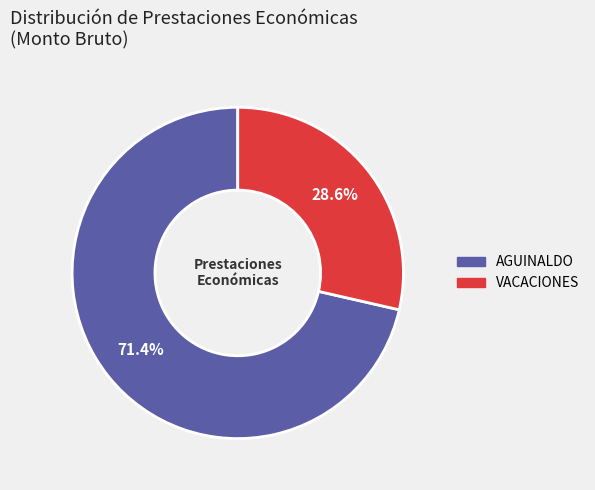

Is there any slice that represents more than half of the pie?

Yes